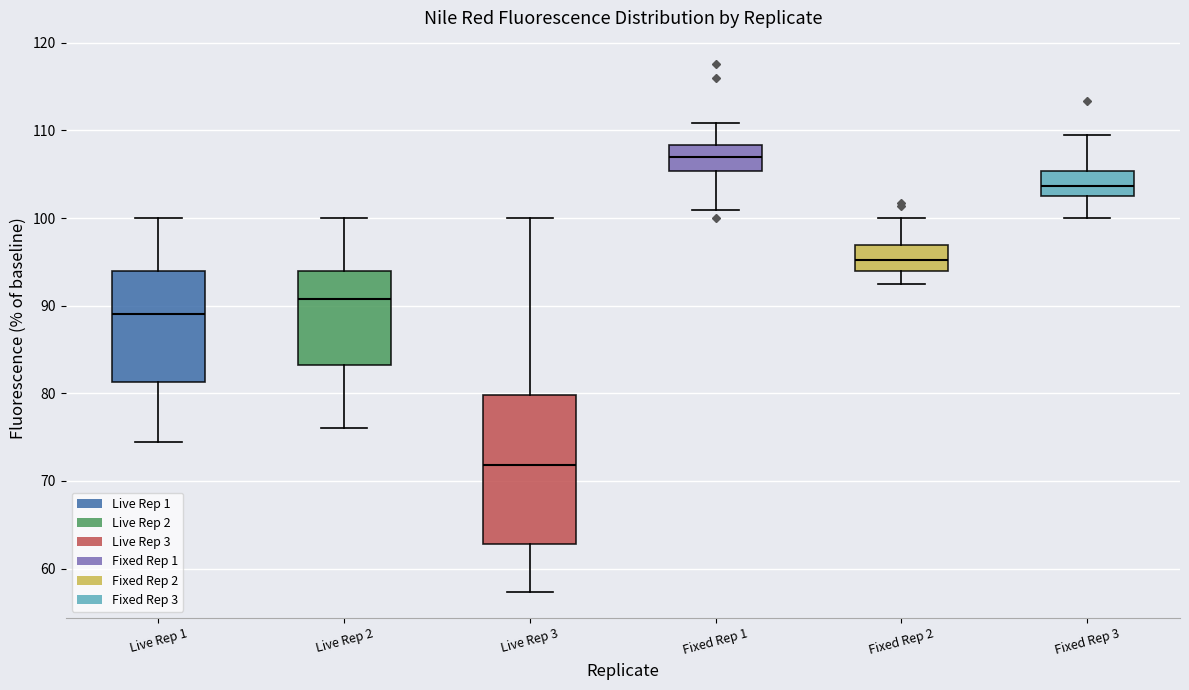

Where is the lower edge of the box for Live Rep 3 on the y-axis? The values are not printed on the chart, so give them approximately, as read against the axis.

63